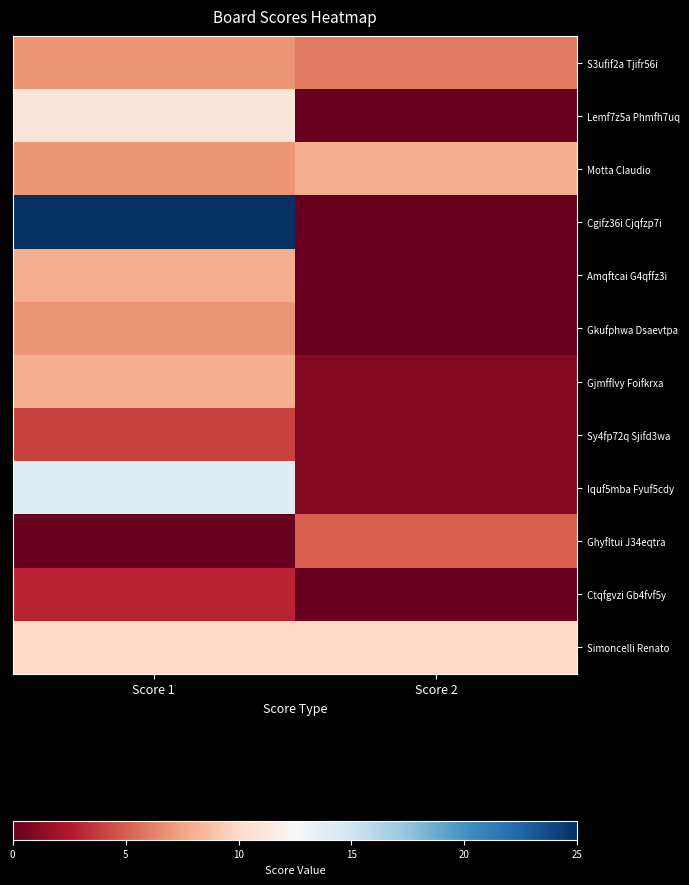

What is the difference between the highest and lowest values at Score 1?

25